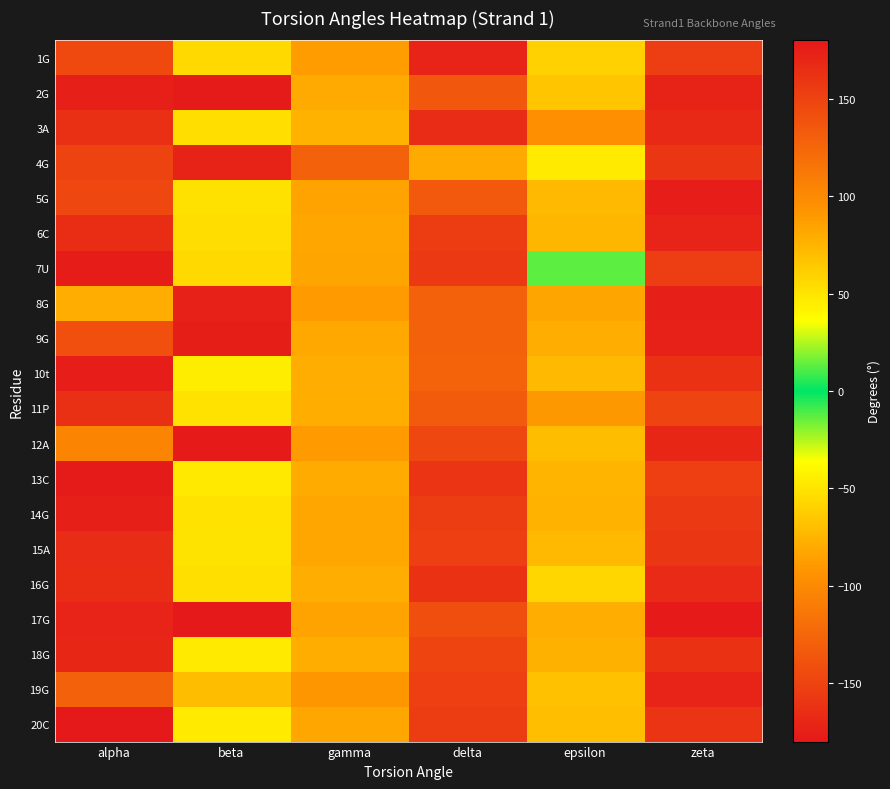

Rank the series at delta from lowest to highest value.

1G, 3A, 16G, 13C, 7U, 20C, 6C, 14G, 19G, 15A, 18G, 12A, 17G, 2G, 5G, 11P, 9G, 8G, 10t, 4G